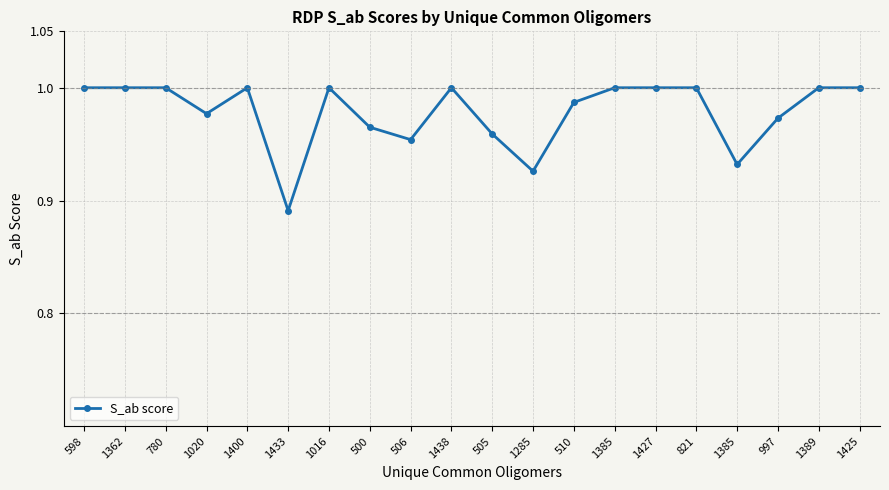

Reading left to right, extract all data points from this chart.

1.0	1.0	1.0	1.0	1.0	0.9	1.0	1.0	1.0	1.0	1.0	0.9	1.0	1.0	1.0	1.0	0.9	1.0	1.0	1.0